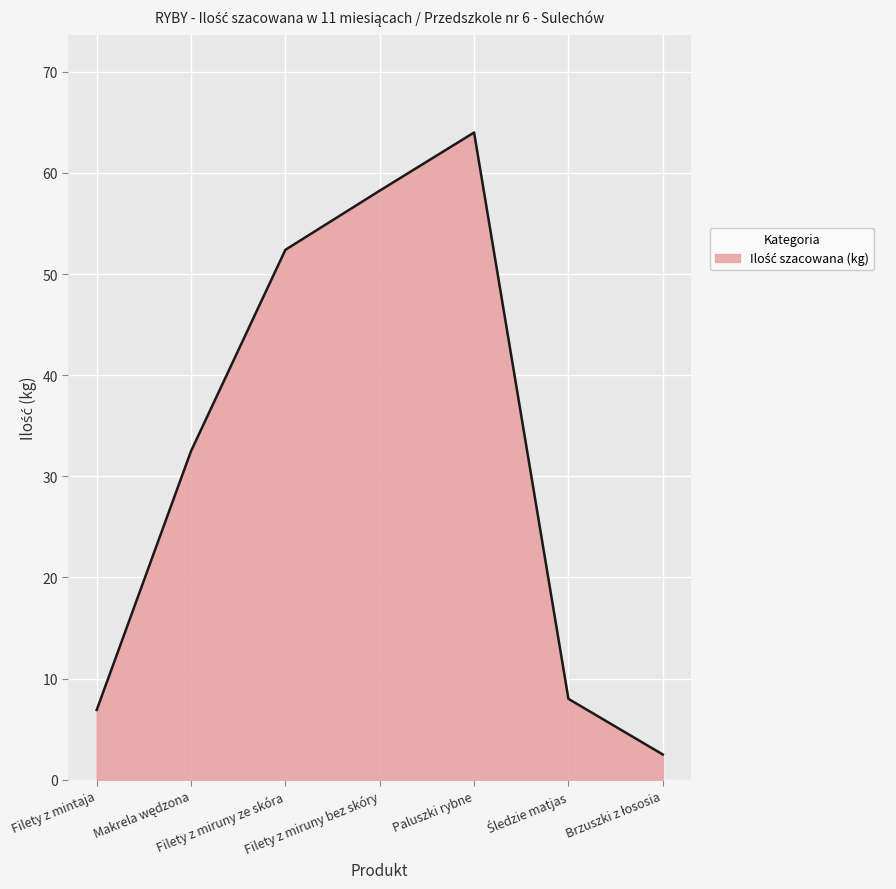

How many interior local peaks (higher than both neighbors) does the data have?

1